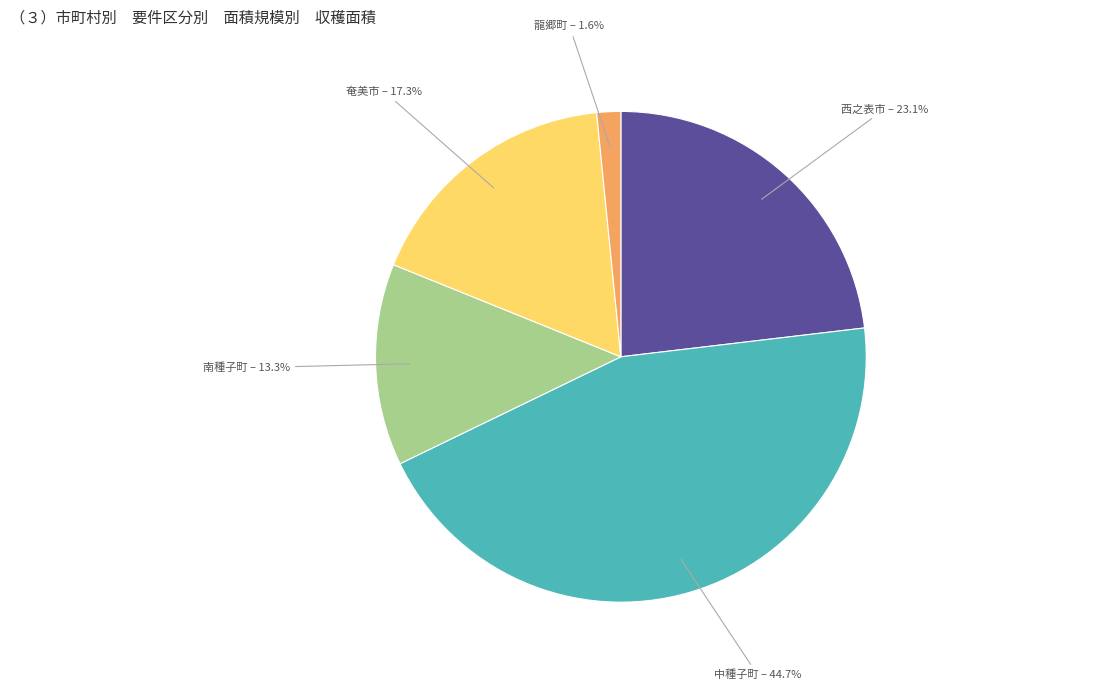

How many slices are in this pie chart?

5